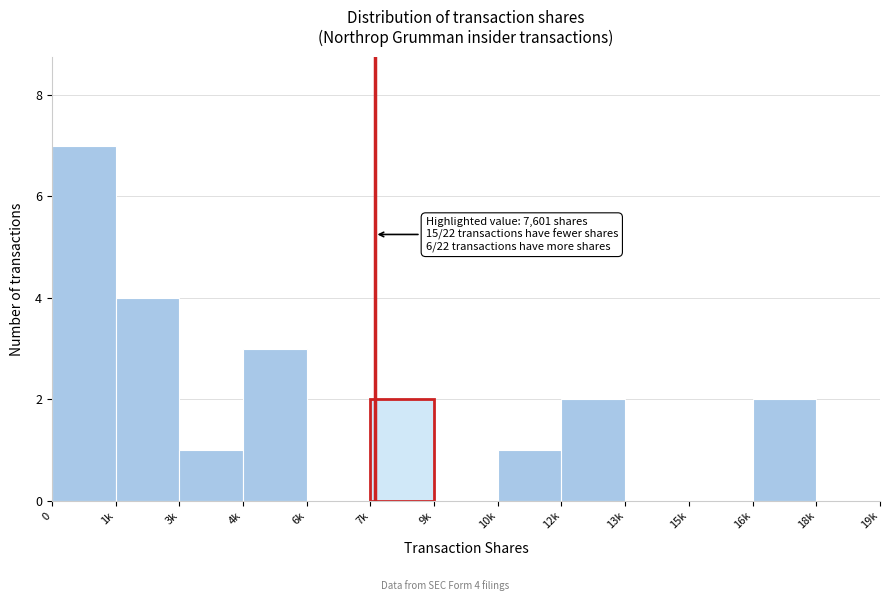

Reading right to left, what are all the values shown in this chart?

18k=0	16k=2	15k=0	13k=0	12k=2	10k=1	9k=0	7k=2	6k=0	4k=3	3k=1	1k=4	0=7